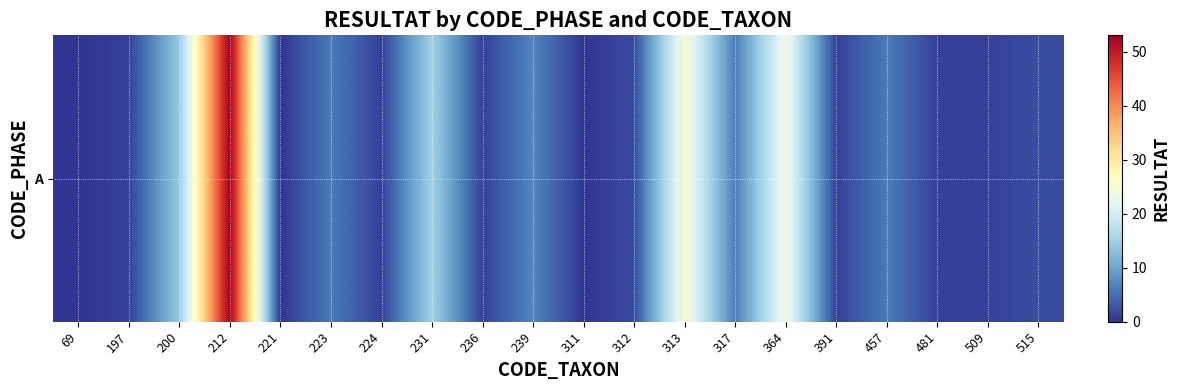

Where does the data first go above 2?

200